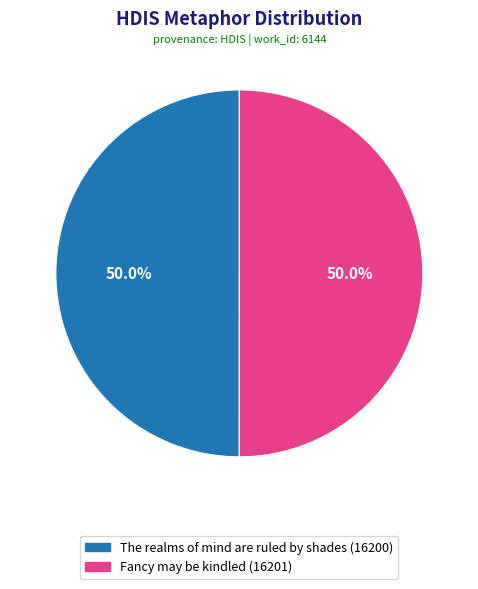

What percentage is the The realms of mind are ruled by shades slice, to the nearest percent?

50%